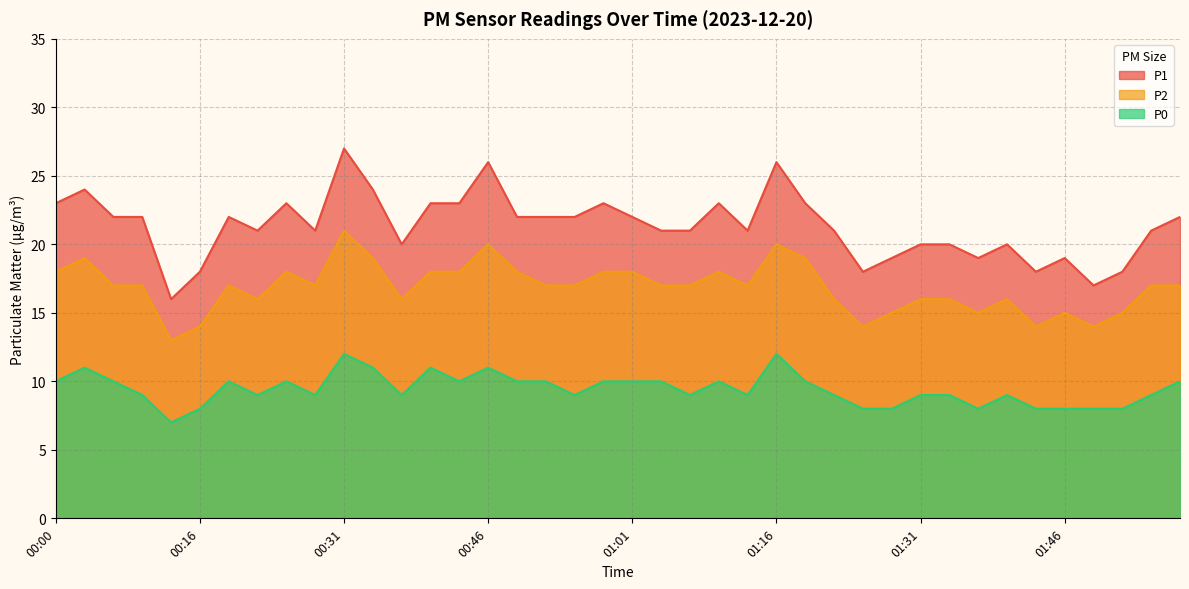

Reading left to right, what are all the values shown in this chart?

P1: 00:00=23	00:04=24	00:07=22	00:10=22	00:13=16	00:16=18	00:19=22	00:22=21	00:25=23	00:28=21	00:31=27	00:34=24	00:37=20	00:40=23	00:43=23	00:46=26	00:49=22	00:52=22	00:55=22	00:58=23	01:01=22	01:04=21	01:07=21	01:10=23	01:13=21	01:16=26	01:19=23	01:22=21	01:25=18	01:28=19	01:31=20	01:34=20	01:37=19	01:40=20	01:43=18	01:46=19	01:49=17	01:52=18	01:56=21	01:59=22
P2: 00:00=18	00:04=19	00:07=17	00:10=17	00:13=13	00:16=14	00:19=17	00:22=16	00:25=18	00:28=17	00:31=21	00:34=19	00:37=16	00:40=18	00:43=18	00:46=20	00:49=18	00:52=17	00:55=17	00:58=18	01:01=18	01:04=17	01:07=17	01:10=18	01:13=17	01:16=20	01:19=19	01:22=16	01:25=14	01:28=15	01:31=16	01:34=16	01:37=15	01:40=16	01:43=14	01:46=15	01:49=14	01:52=15	01:56=17	01:59=17
P0: 00:00=10	00:04=11	00:07=10	00:10=9	00:13=7	00:16=8	00:19=10	00:22=9	00:25=10	00:28=9	00:31=12	00:34=11	00:37=9	00:40=11	00:43=10	00:46=11	00:49=10	00:52=10	00:55=9	00:58=10	01:01=10	01:04=10	01:07=9	01:10=10	01:13=9	01:16=12	01:19=10	01:22=9	01:25=8	01:28=8	01:31=9	01:34=9	01:37=8	01:40=9	01:43=8	01:46=8	01:49=8	01:52=8	01:56=9	01:59=10